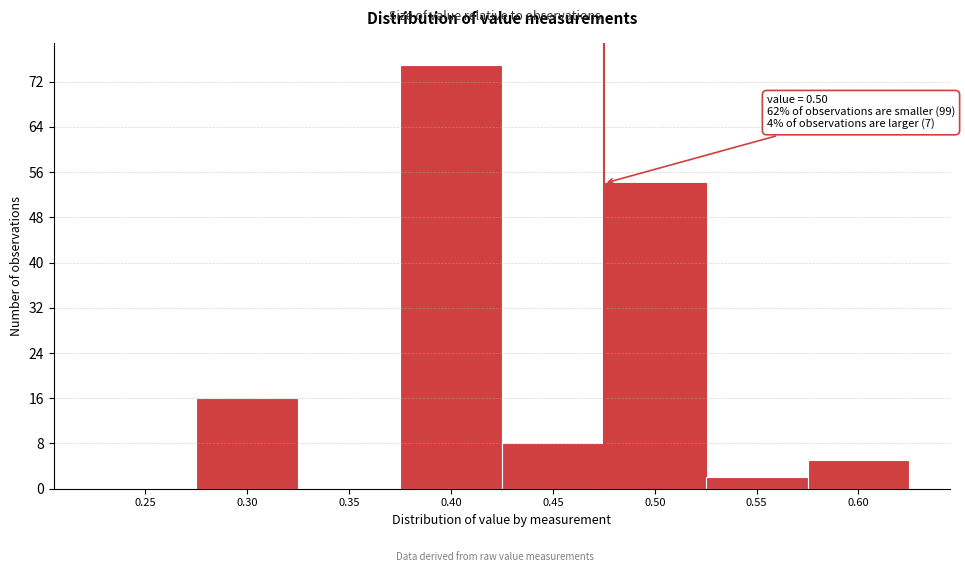

Reading right to left, extract all data points from this chart.

0.60=5	0.55=2	0.50=54	0.45=8	0.40=75	0.35=0	0.30=16	0.25=0